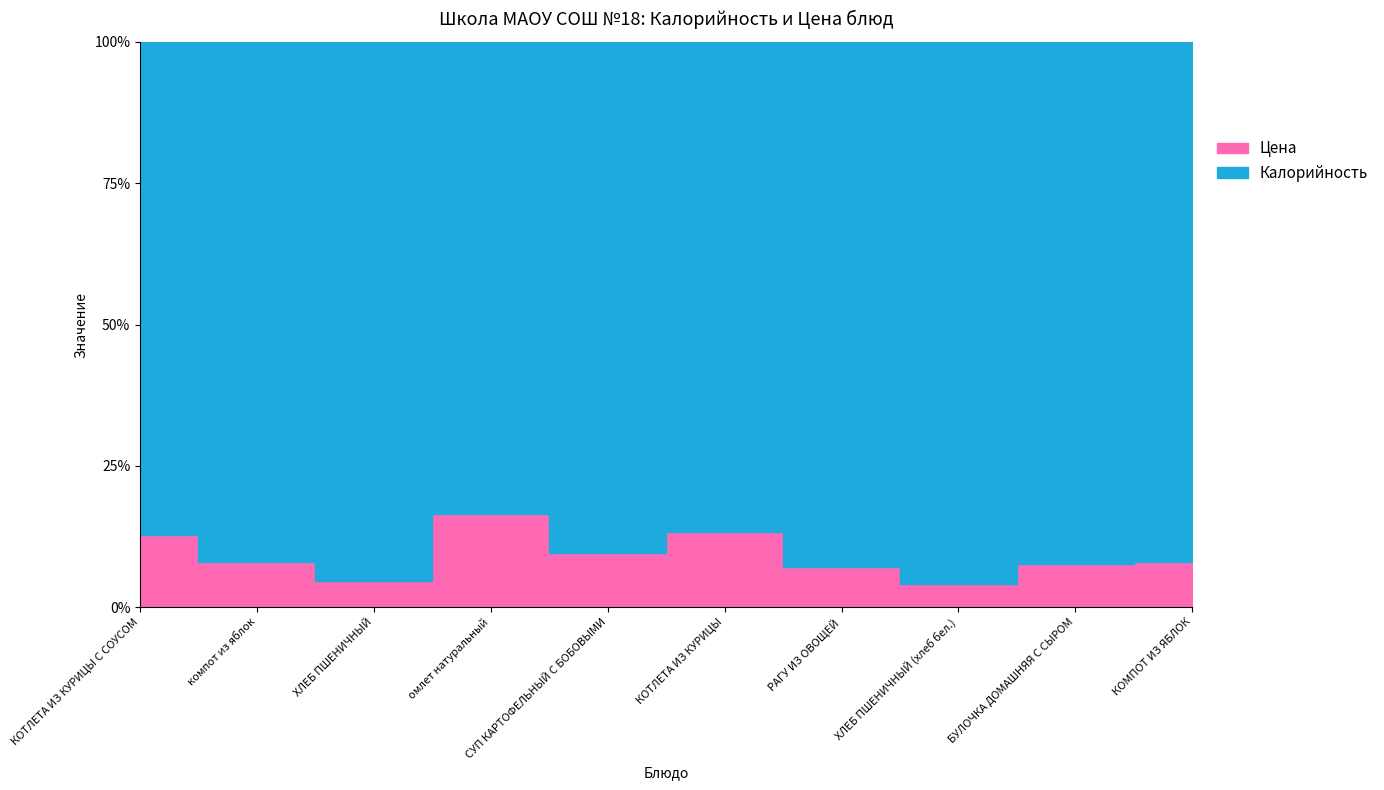

Reading left to right, what are all the values shown in this chart?

Калорийность: 418.0	103.0	123.0	101.0	120.0	196.0	222.0	71.0	241.0	103.0
Цена: 60.8	9.0	6.0	20.0	12.8	30.0	17.0	3.0	20.0	9.0